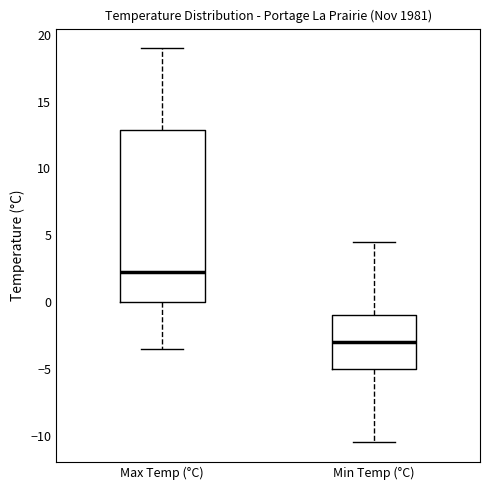

Reading left to right, read every box against the y-axis: the position of its median line, the range the box covers, and the ends of its whiskers. The values are not printed on the chart, so give them approximately, as read against the axis.

Max Temp (°C): median 2.5, box 0.0 to 13.0, whiskers -3.5 to 19.0
Min Temp (°C): median -3.0, box -5.0 to -1.0, whiskers -10.5 to 4.5